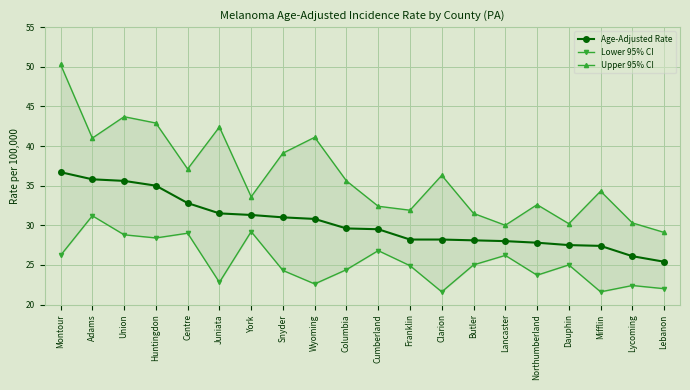

Rank the series by their average value, from highest to lowest.

Upper 95% CI, Age-Adjusted Rate, Lower 95% CI